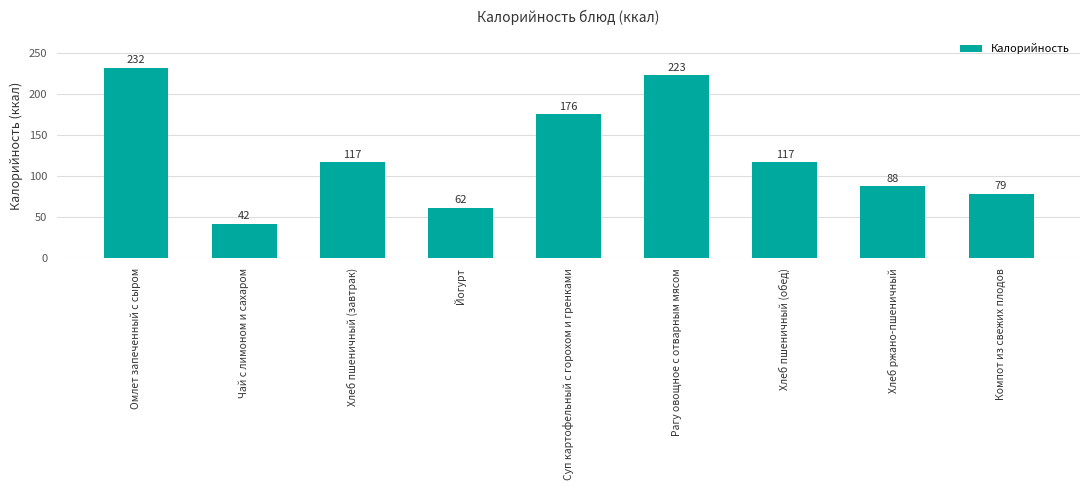

Approximately how many times larger is the value at Чай с лимоном и сахаром compared to Компот из свежих плодов?

0.5